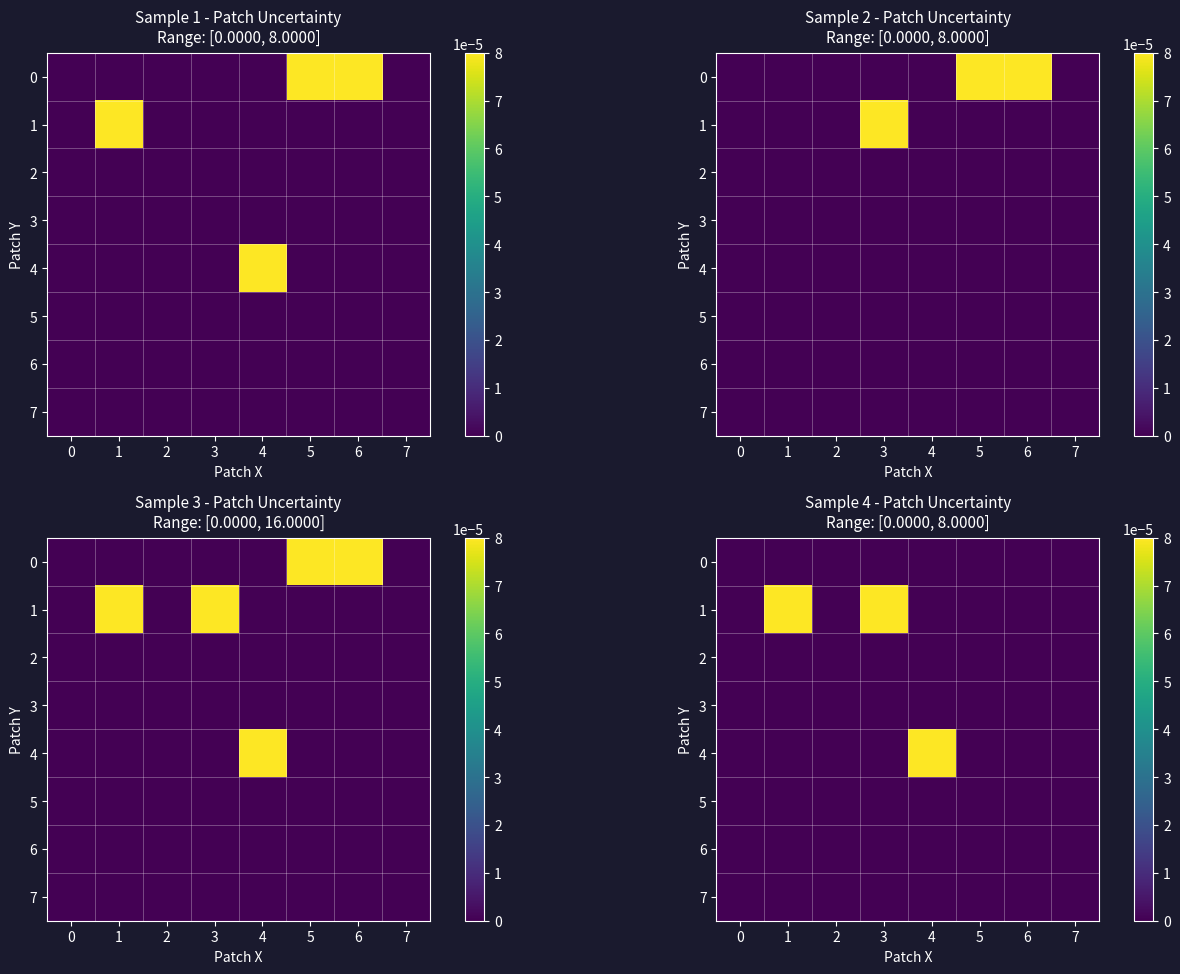

Is the value of row_7 at 6 greater than the value of row_1 at 3?

No